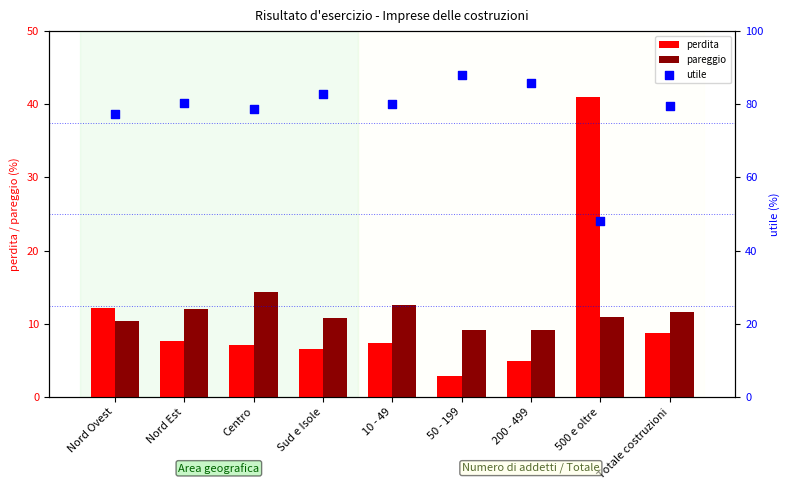

What are all the series names shown in the legend?

perdita, pareggio, utile